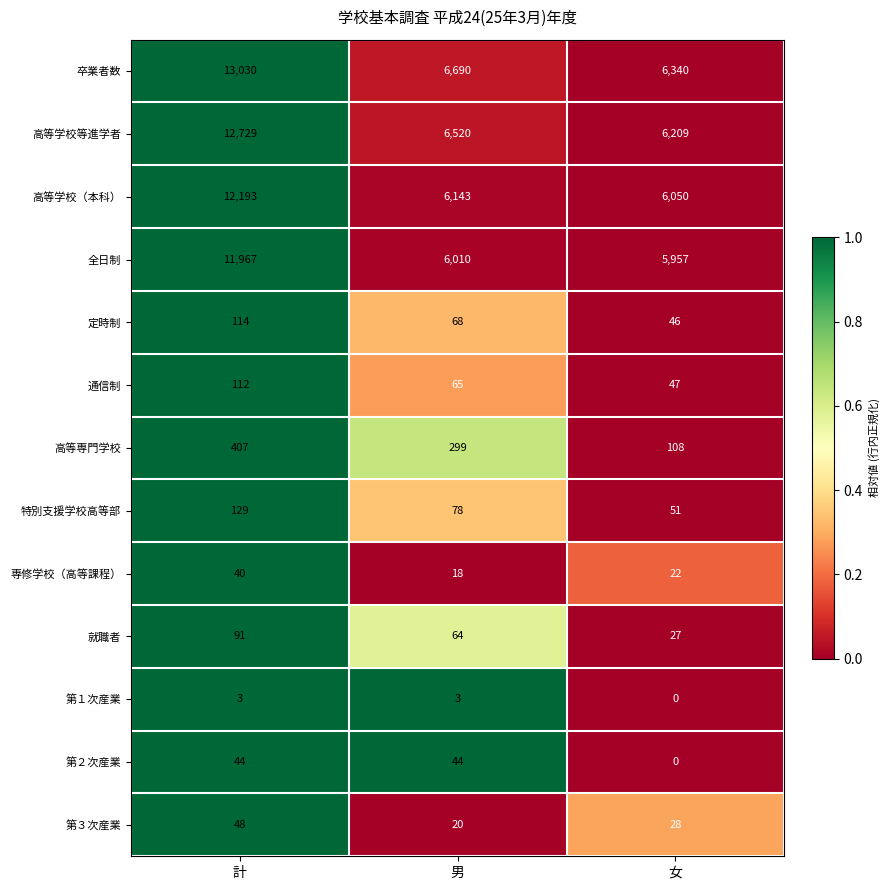

Which series changed the most between 計 and 女?

卒業者数